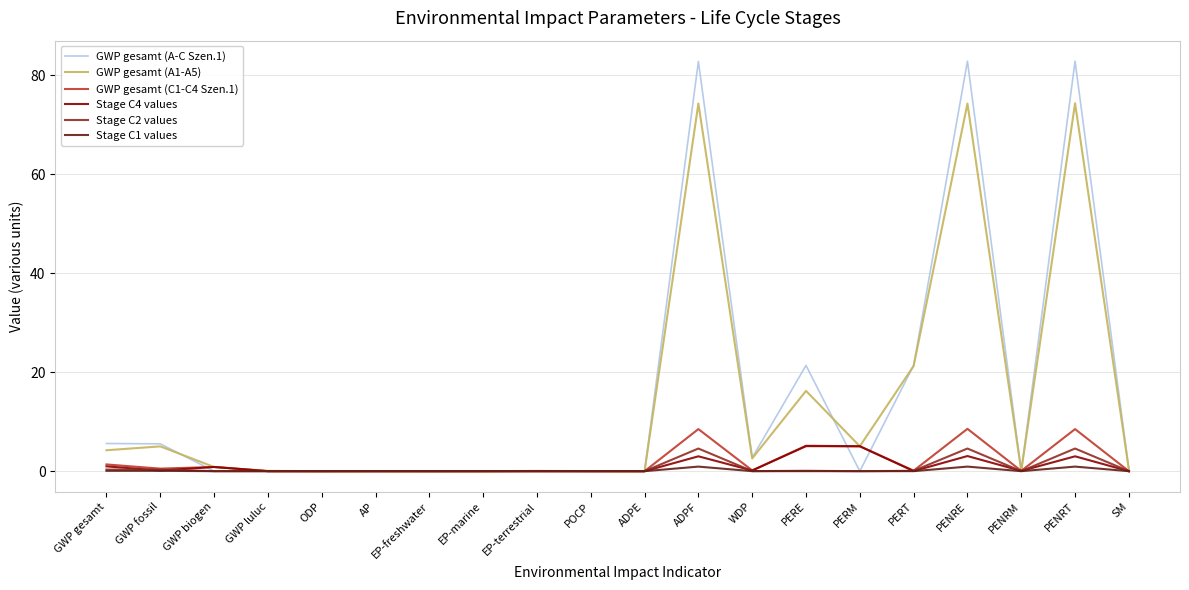

What is the difference between the maximum and minimum values in the GWP gesamt (C1-C4 Szen.1) series?

8.6